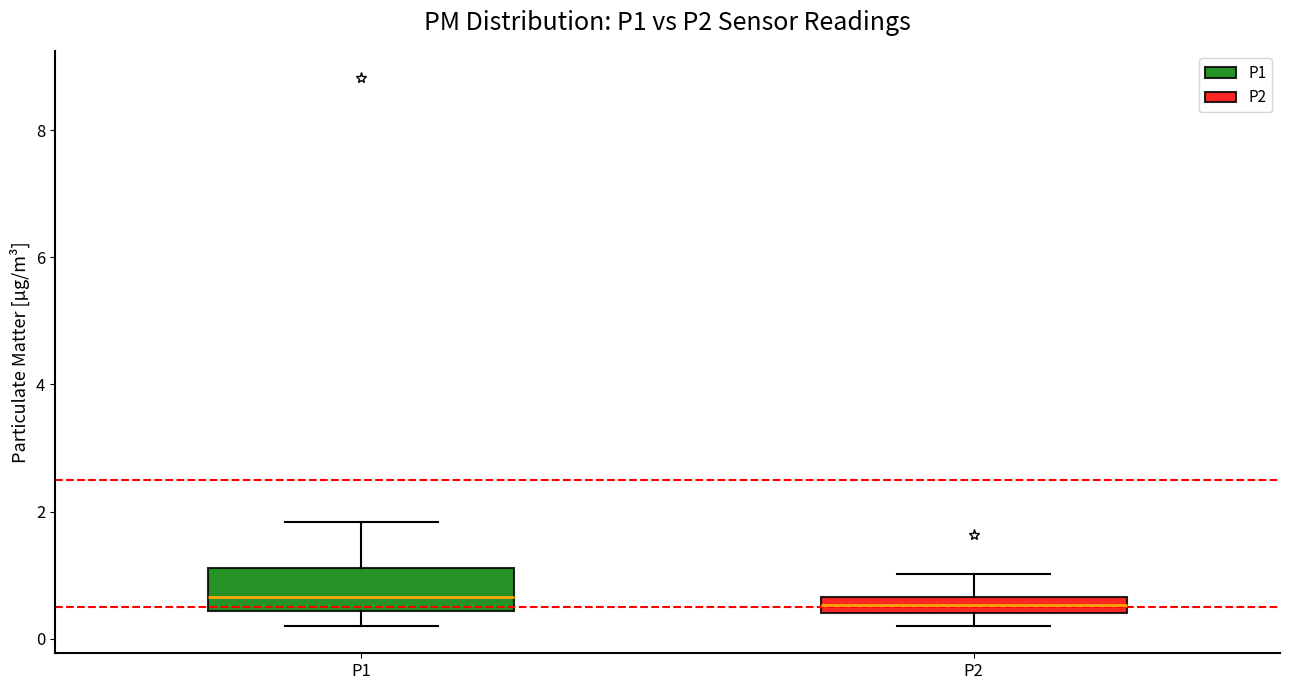

Which box is the tallest, from its lower edge to its upper edge?

P1